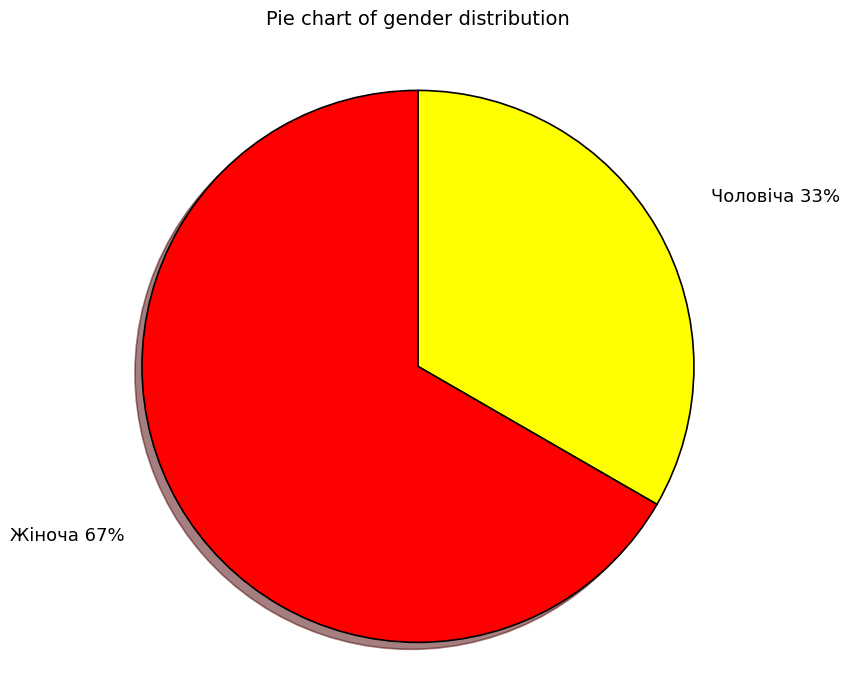

Which slice is the smallest?

Чоловіча